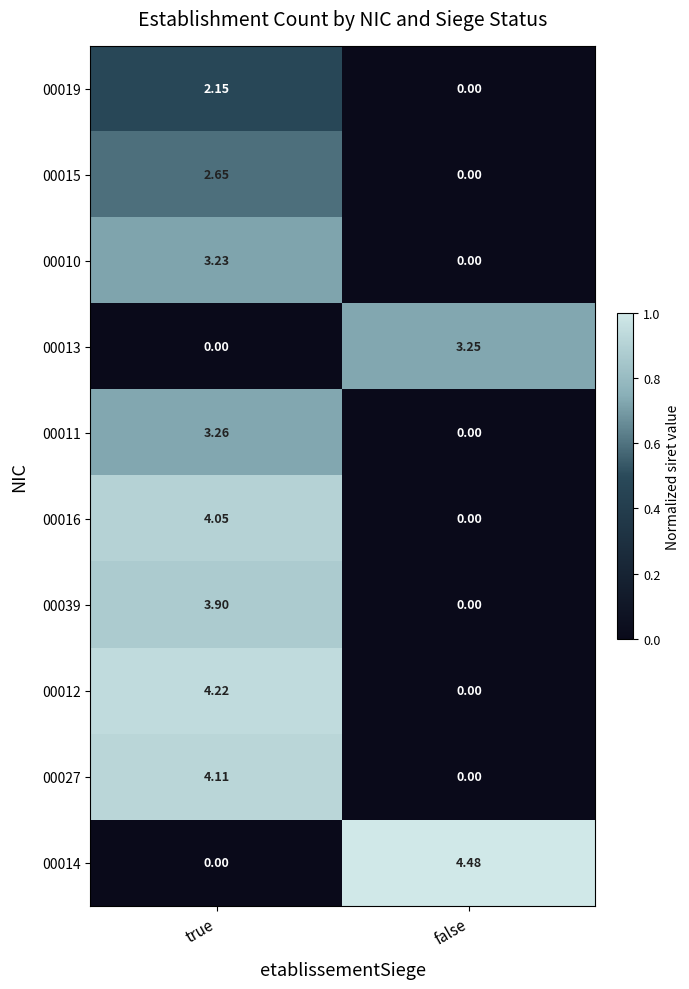

Rank the series by their maximum value, from lowest to highest.

00019, 00015, 00010, 00013, 00011, 00039, 00016, 00027, 00012, 00014